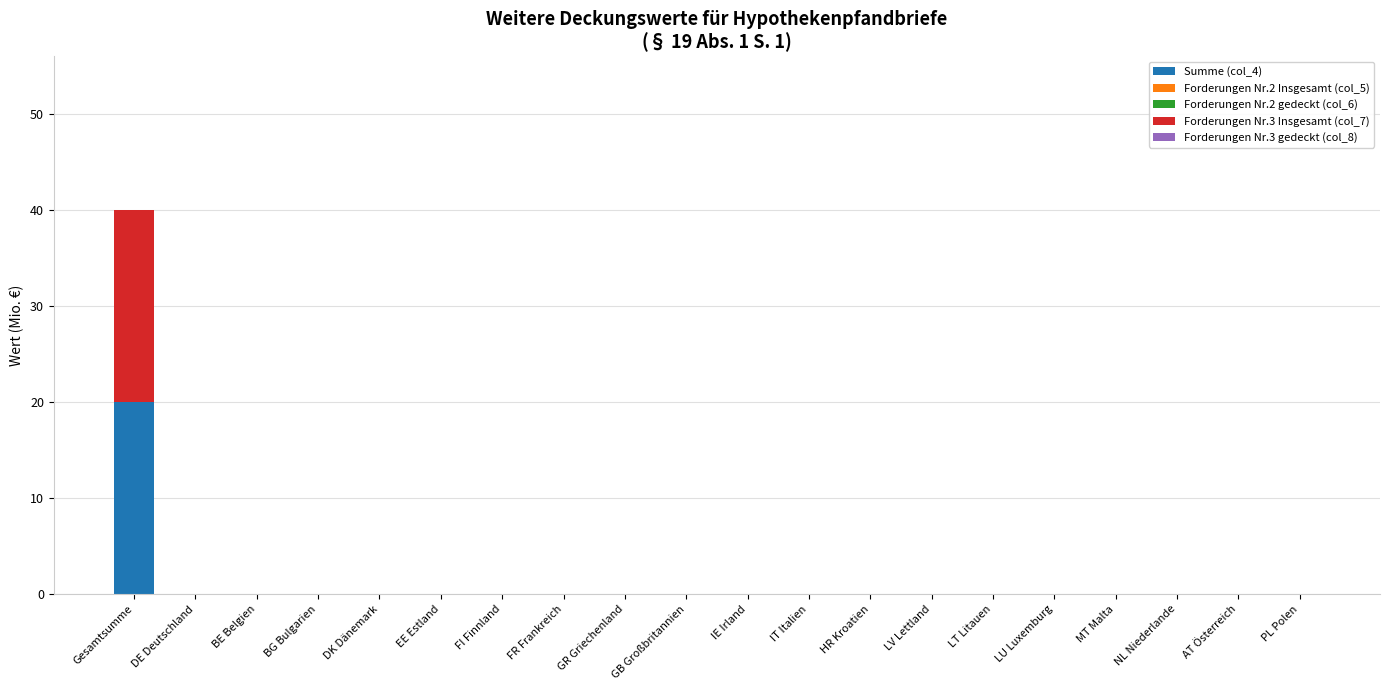

Is it true that Summe (col_4) equals 0 at GB Großbritannien?

True